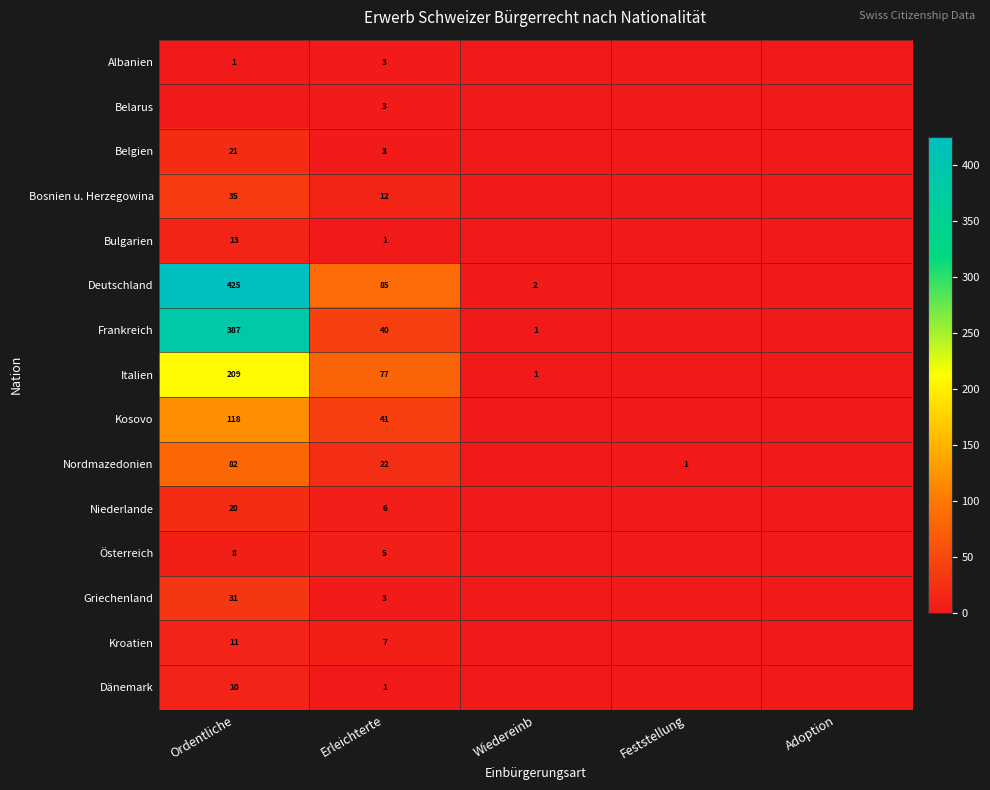

What is the spread (max minus min) of values at Erleichterte?

84